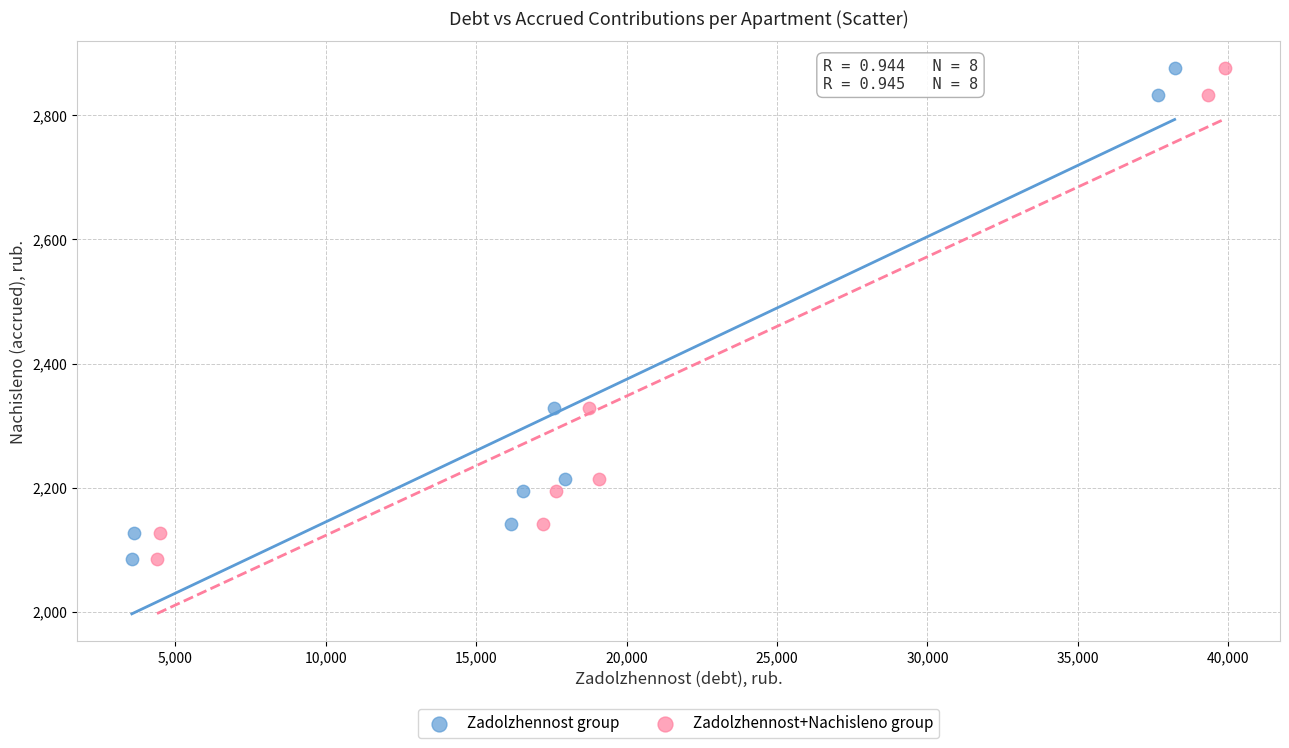

What are all the series names shown in the legend?

Zadolzhennost group, Zadolzhennost+Nachisleno group